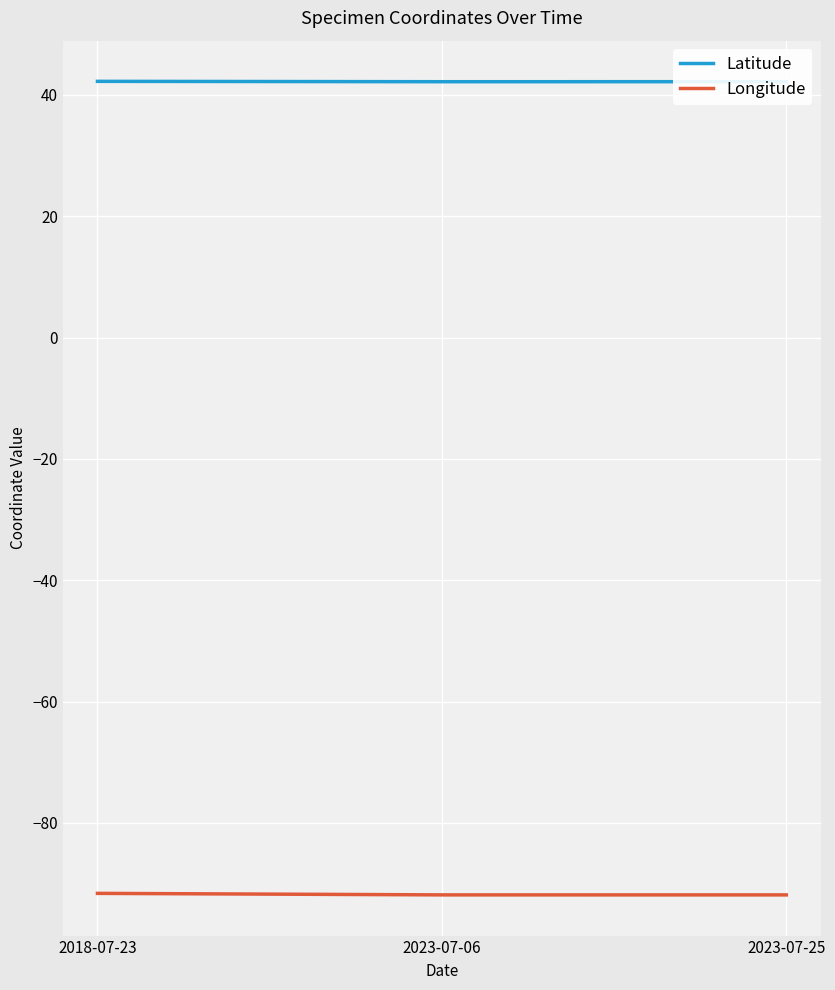

What is the maximum value shown in the chart?

42.3